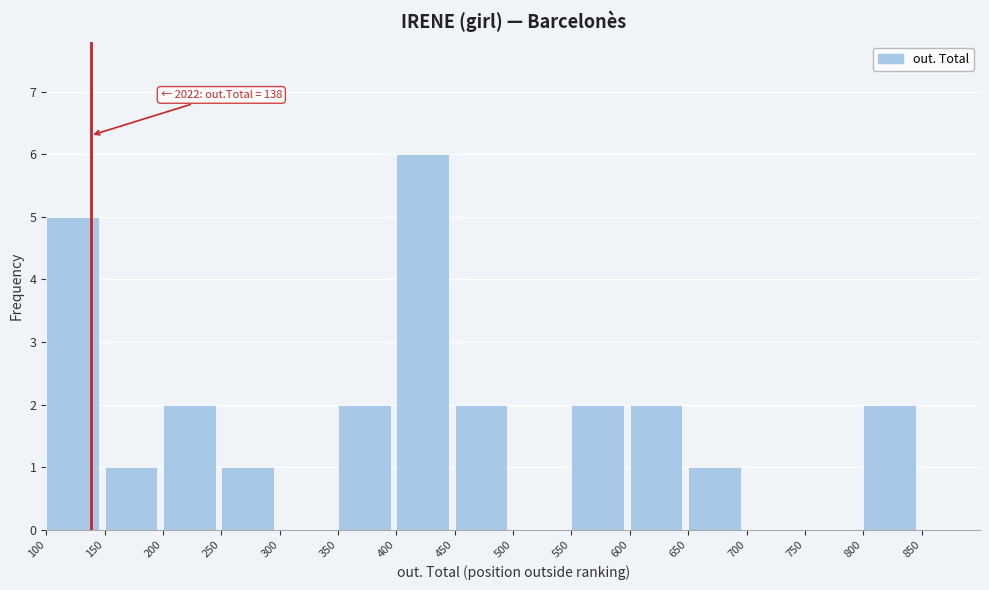

Which range on the x-axis has the tallest bar?

400 to 450